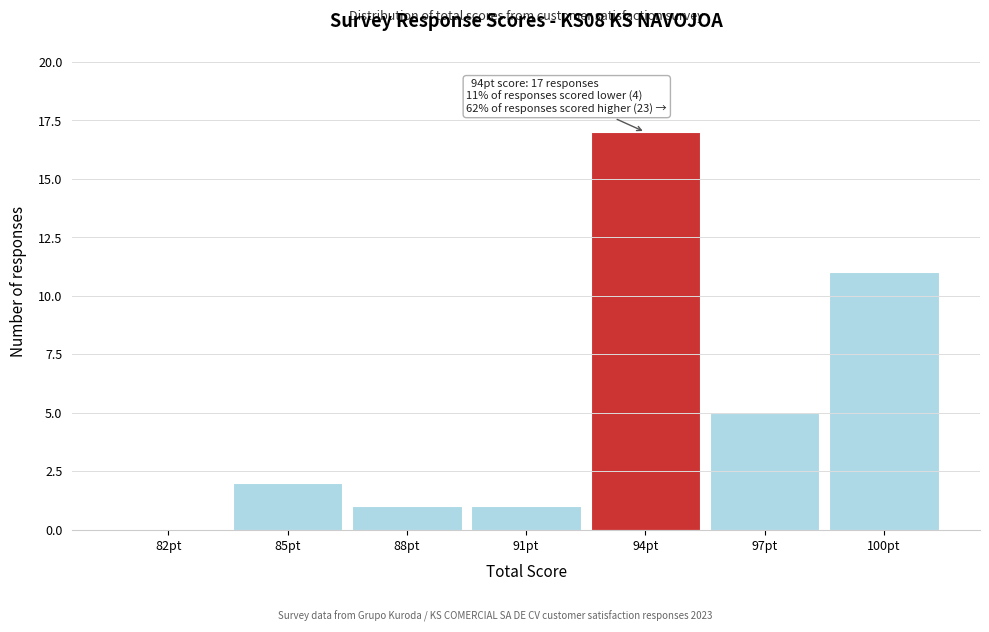

Reading left to right, list all the values displayed in this chart.

82pt=0	85pt=2	88pt=1	91pt=1	94pt=17	97pt=5	100pt=11